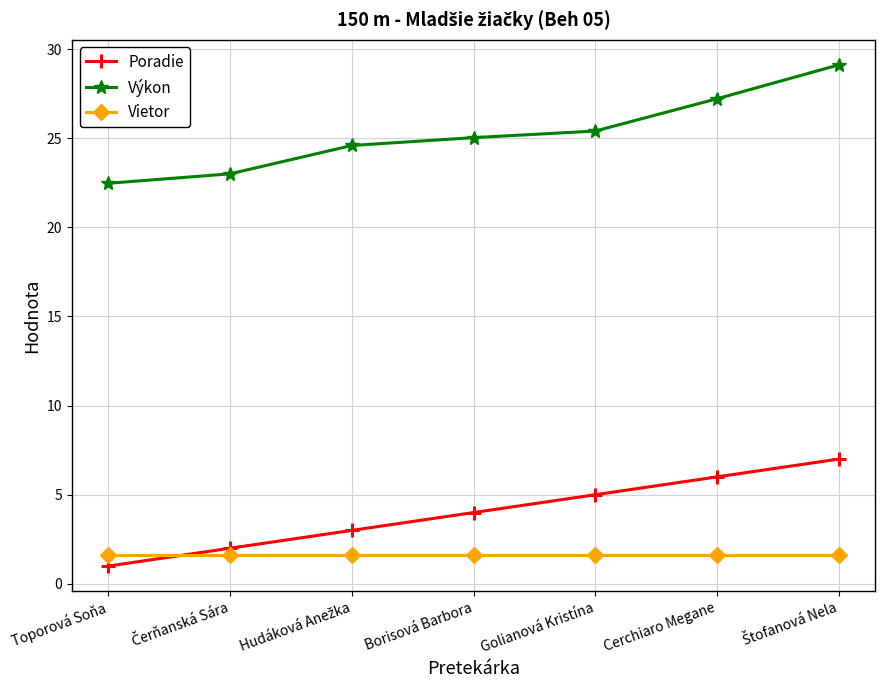

Read the Vietor value at Cerchiaro Megane.

1.6